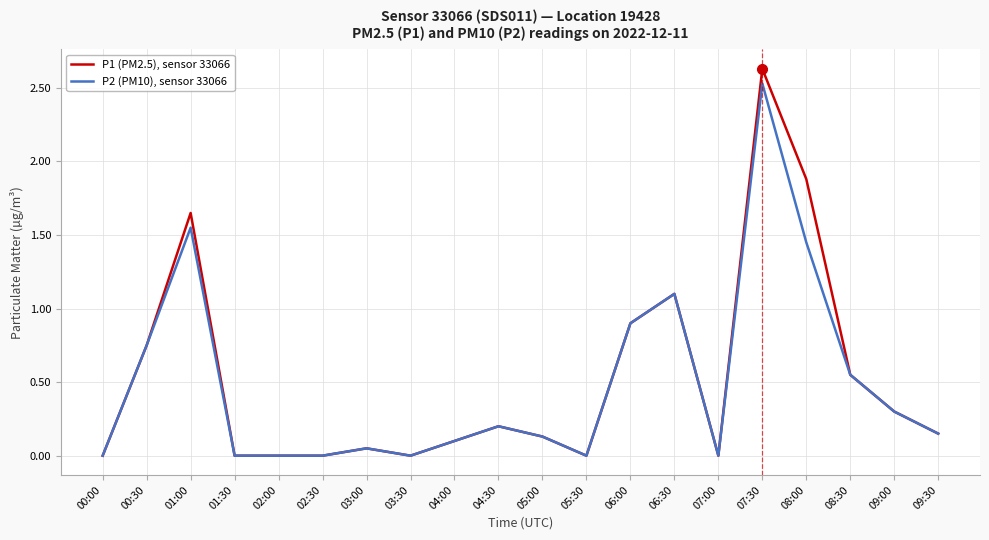

How many series are shown in this chart?

2